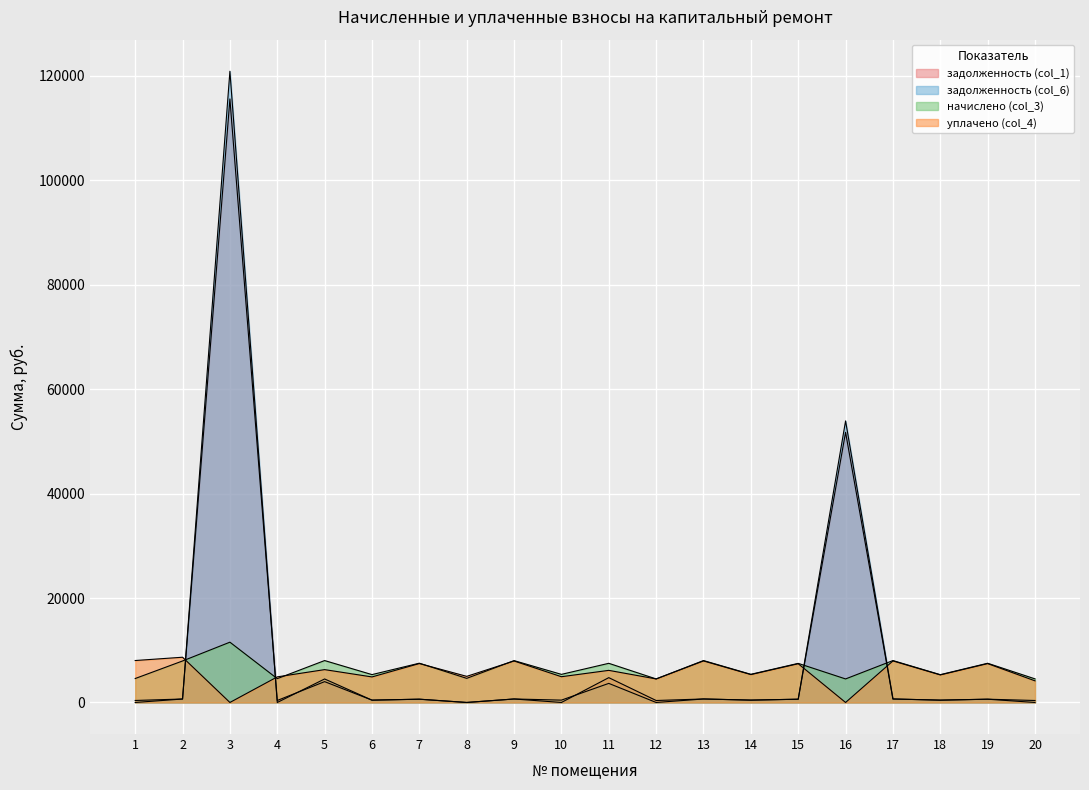

In уплачено (col_4), how many points are lower than both neighbors (excluding endpoints)?

8